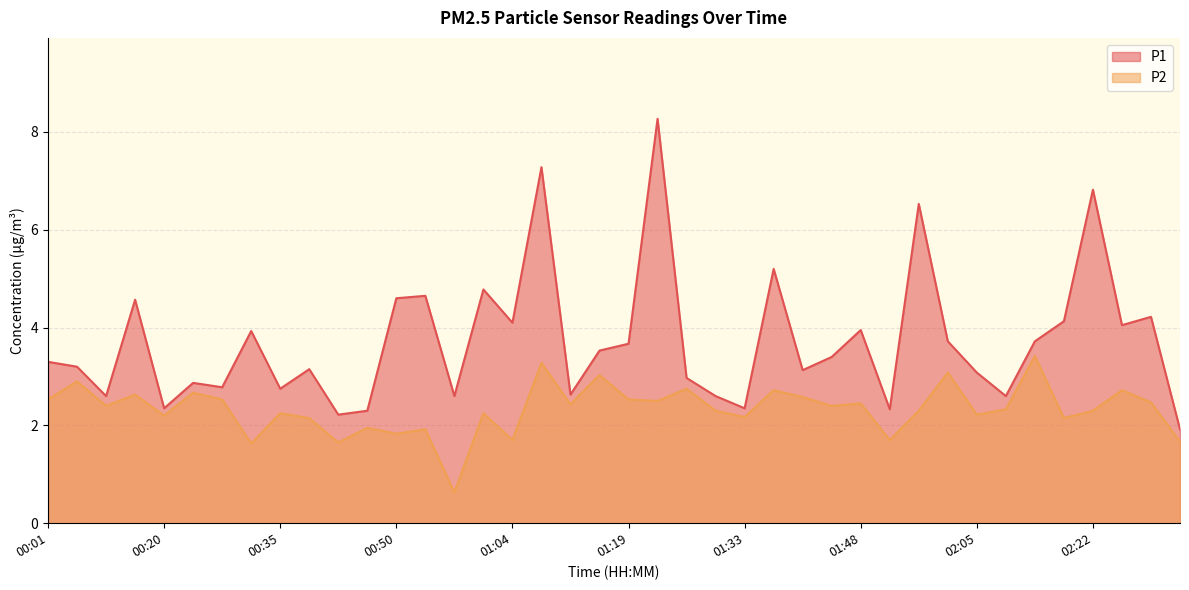

The P2 series shows 0.6 at 00:11. True or false?

False